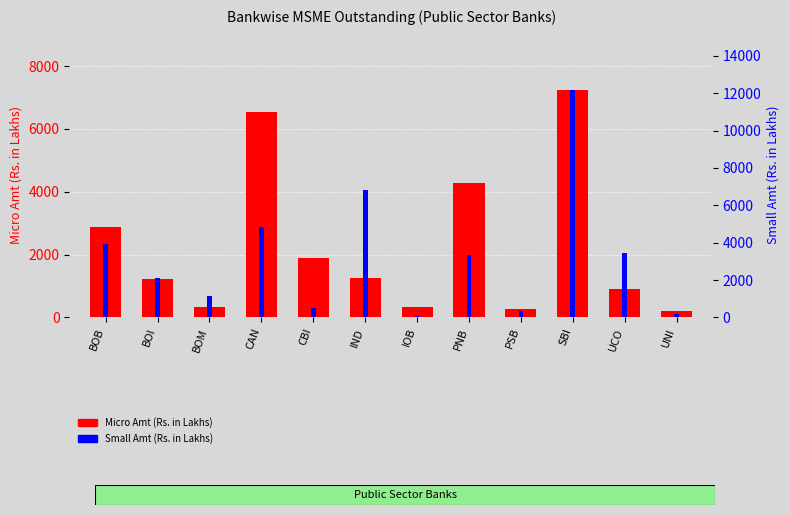

Reading left to right, transcribe all the data shown in this chart.

Micro Amt: 2885.4	1225.0	330.7	6531.2	1879.4	1263.1	322.9	4295.0	273.3	7248.6	904.0	206.0
Small Amt: 3922.0	2114.0	1126.0	4821.4	524.1	6837.5	73.4	3326.4	318.4	12180.6	3472.3	193.5